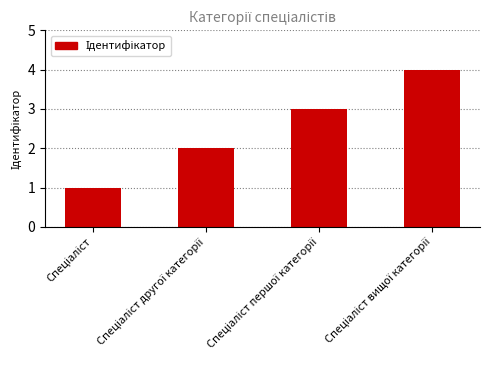

Count the number of categories in the chart.

4